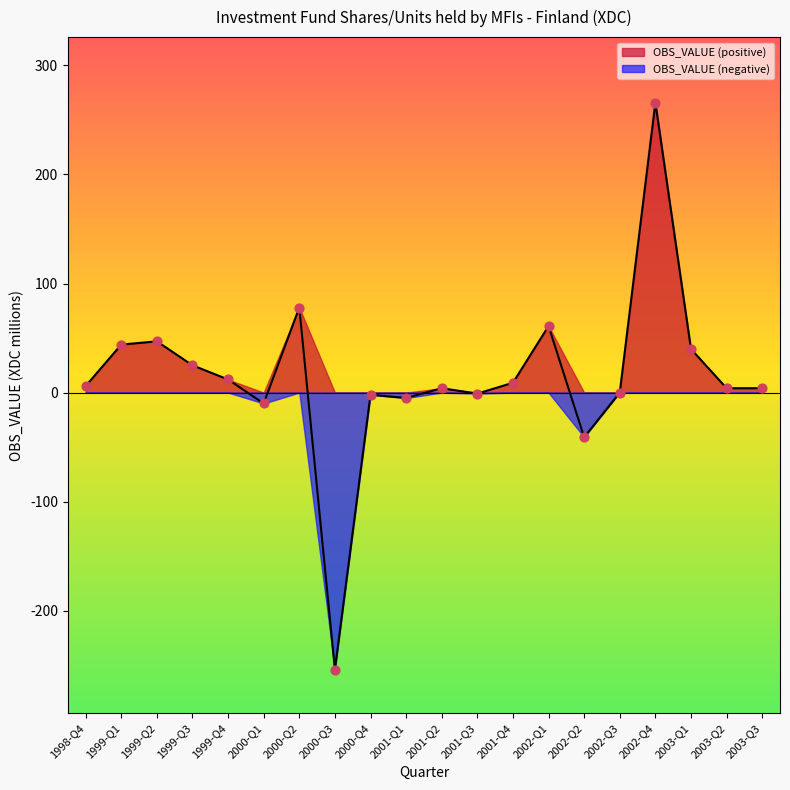

What is the ratio of the value at 2002-Q4 to the value at 1999-Q2?

5.7